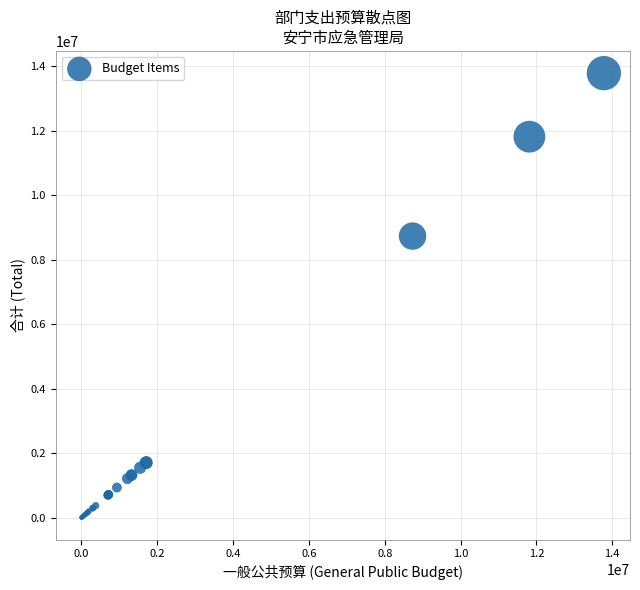

What Y value in the scatter plot is closest to 6897213?

8733947.4